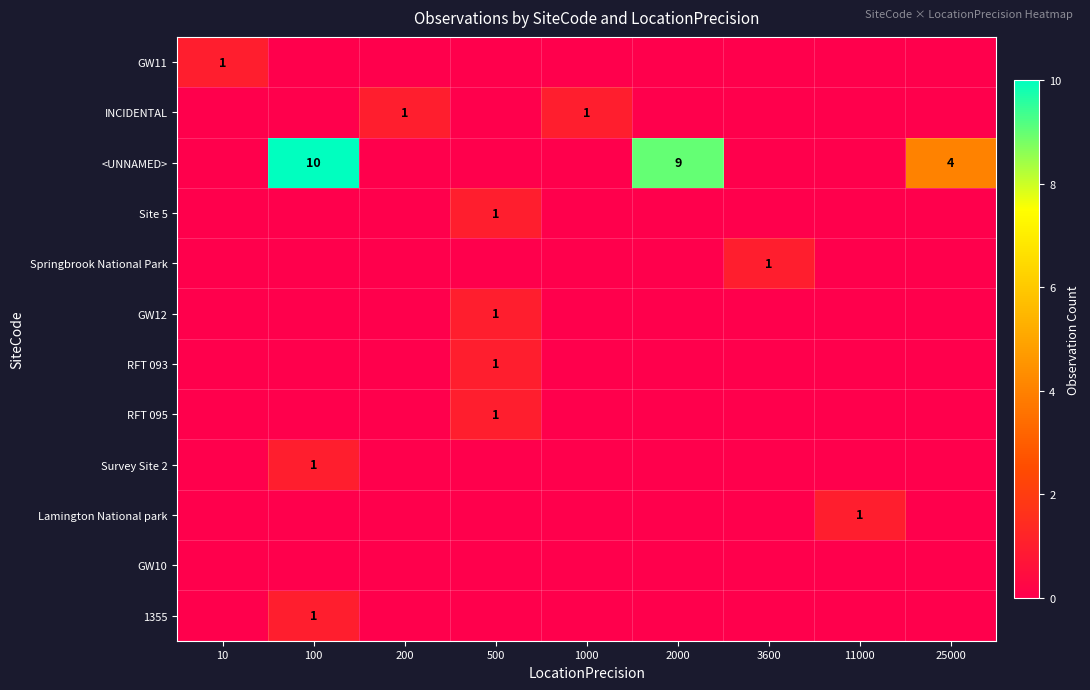

List the series in order of their peak value, highest first.

<UNNAMED>, GW11, INCIDENTAL, Site 5, Springbrook National Park, GW12, RFT 093, RFT 095, Survey Site 2, Lamington National park, 1355, GW10